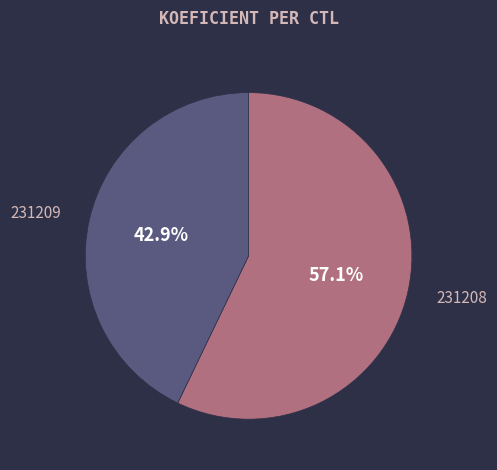

Which slice represents more than half of the pie?

231208